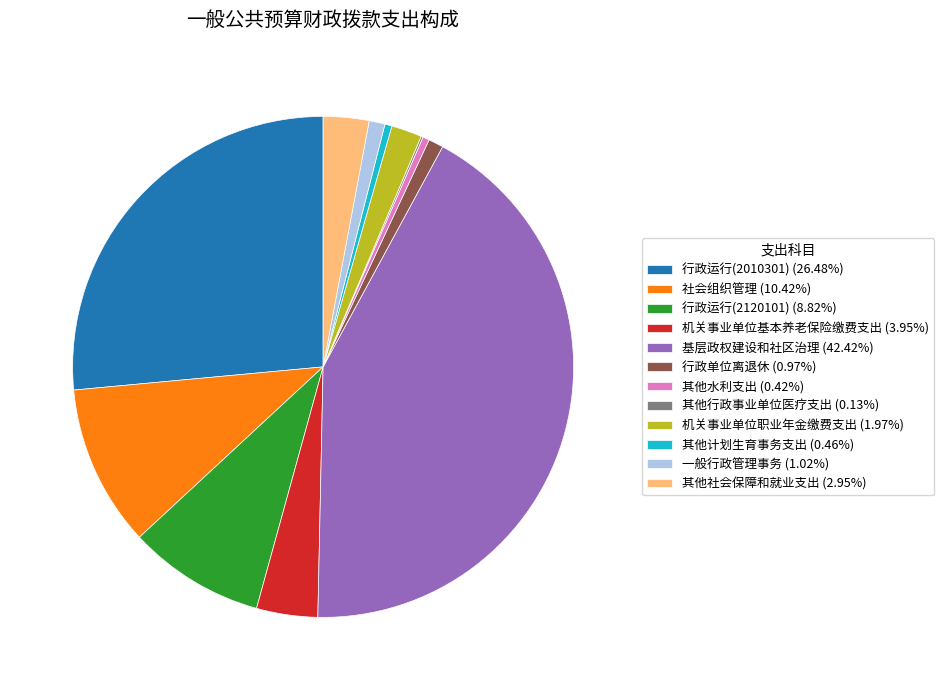

Is there any slice that represents more than half of the pie?

No